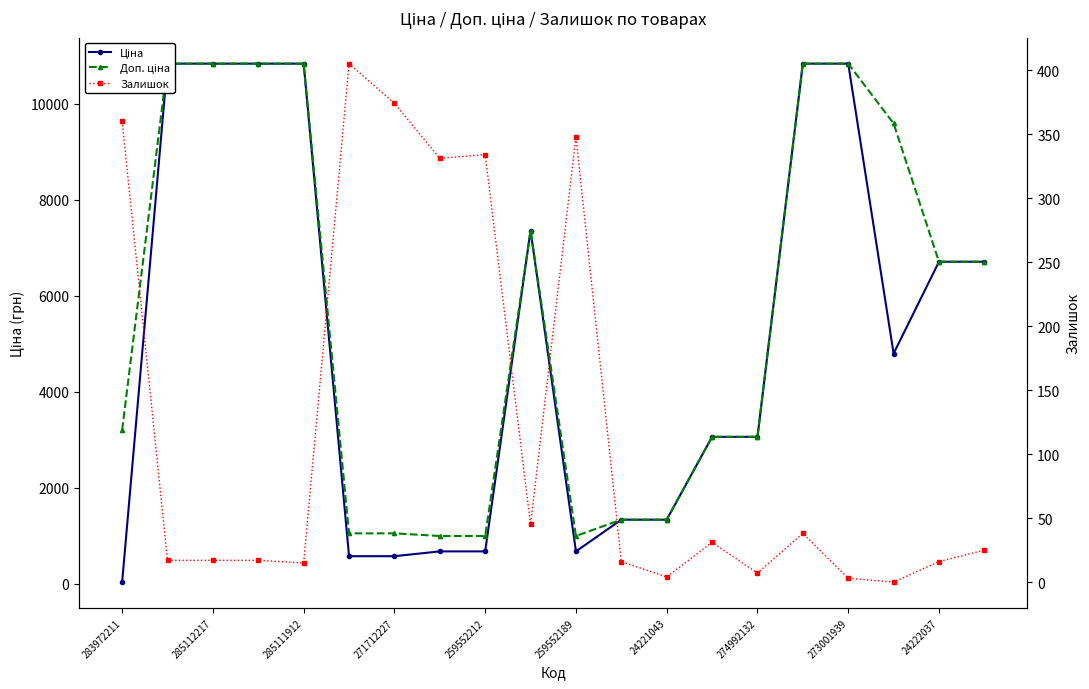

Is this an area chart (filled region under the line)?

No